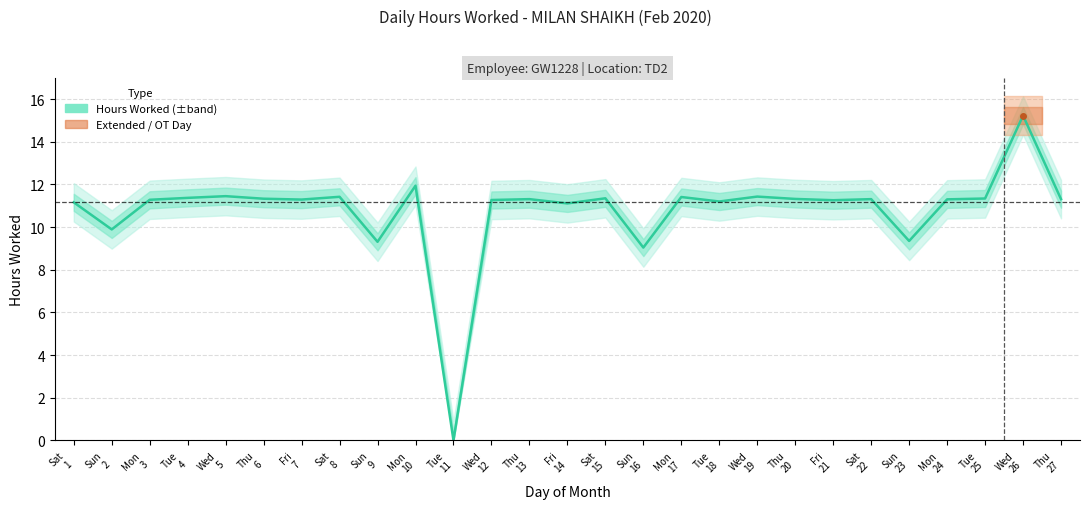

Does the chart have visible grid lines?

Yes